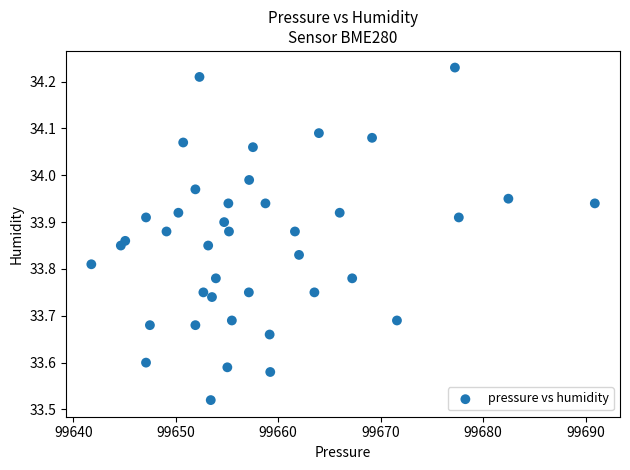

What is the range of Y values (max minus min)?

0.7